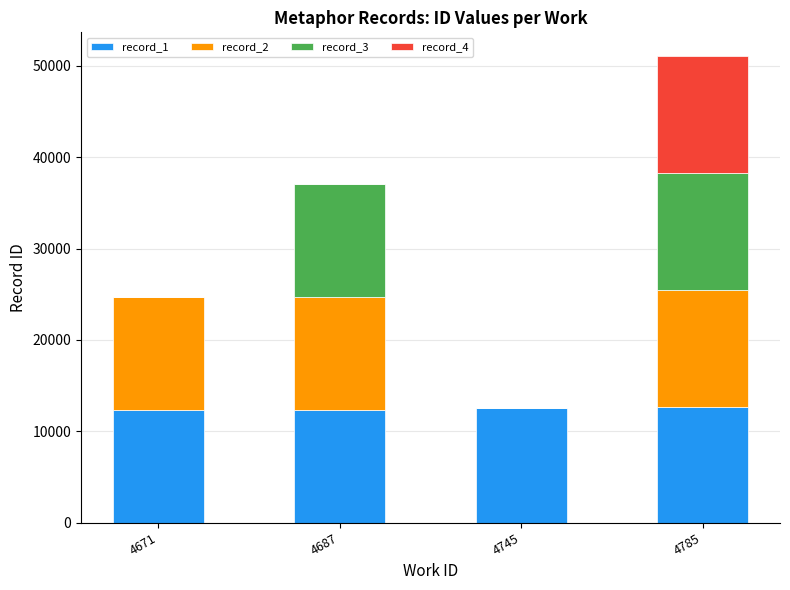

At which category is the sum across all series the highest?

4785